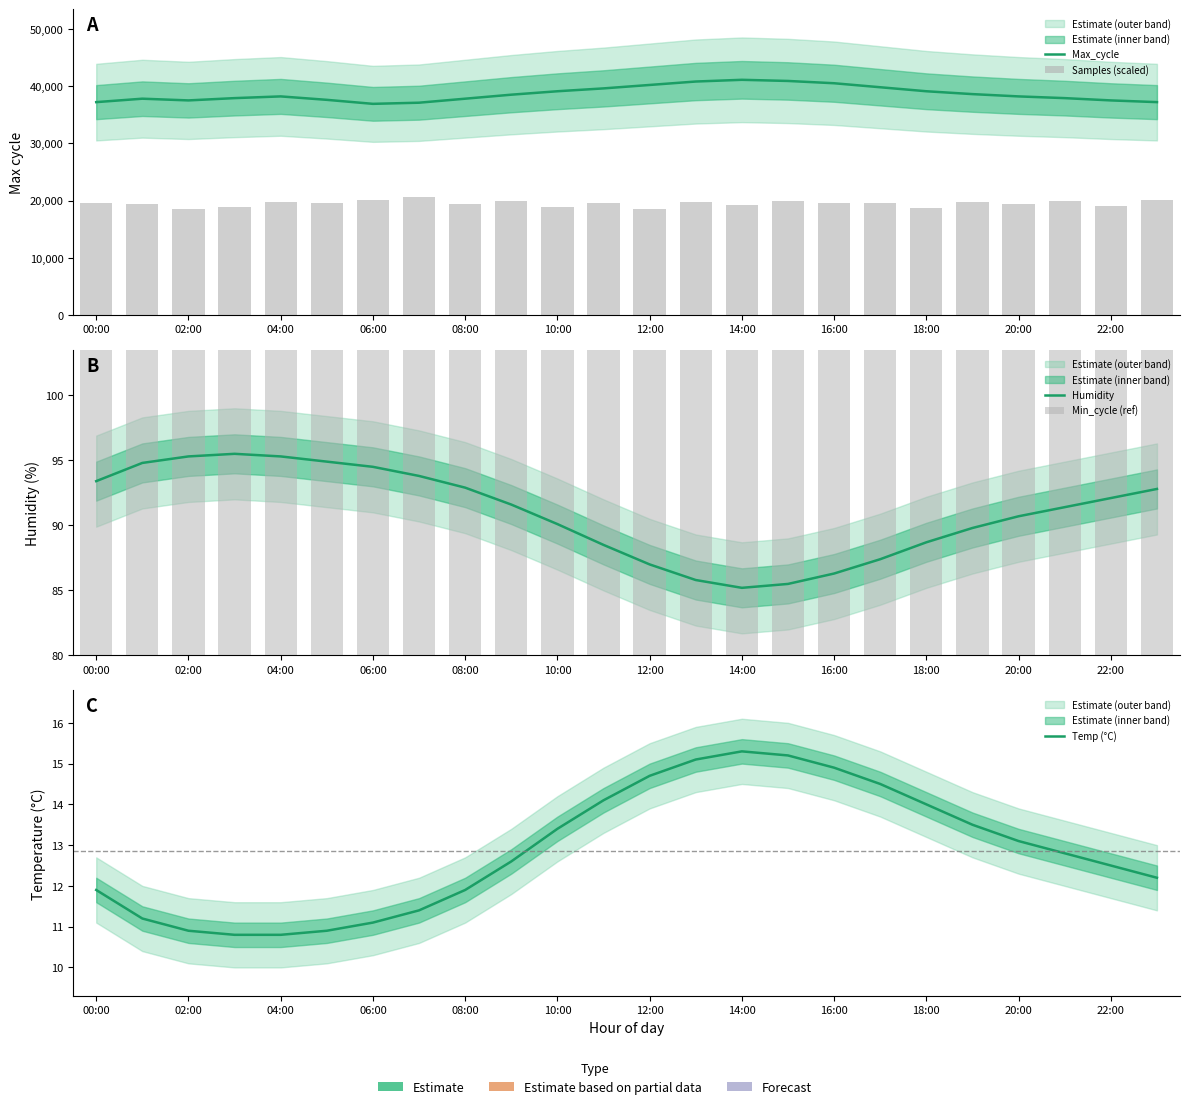

At which category is the sum across all series the highest?

15